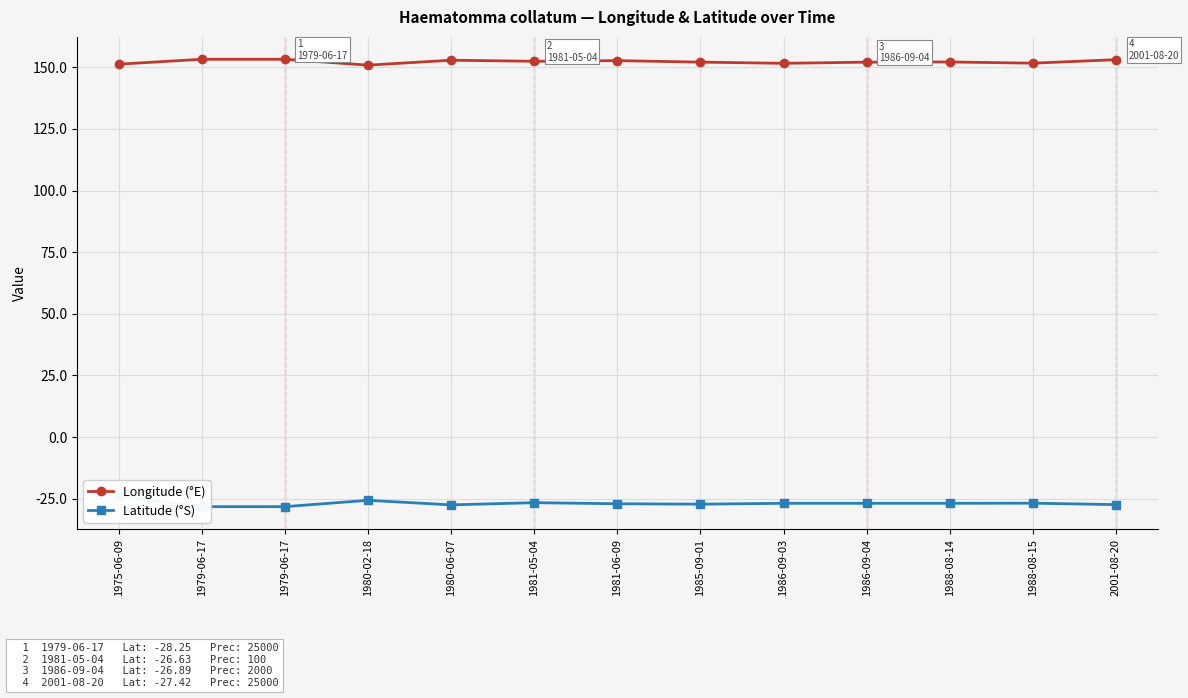

Reading left to right, what are all the values shown in this chart?

Longitude (°E): 1975-06-09=151.3	1979-06-17=153.3	1979-06-17=153.3	1980-02-18=150.9	1980-06-07=152.9	1981-05-04=152.4	1981-06-09=152.7	1985-09-01=152.1	1986-09-03=151.6	1986-09-04=152.1	1988-08-14=152.2	1988-08-15=151.7	2001-08-20=153.1
Latitude (°S): 1975-06-09=-23.8	1979-06-17=-28.2	1979-06-17=-28.2	1980-02-18=-25.7	1980-06-07=-27.5	1981-05-04=-26.6	1981-06-09=-27.1	1985-09-01=-27.2	1986-09-03=-26.9	1986-09-04=-26.9	1988-08-14=-26.9	1988-08-15=-26.8	2001-08-20=-27.4